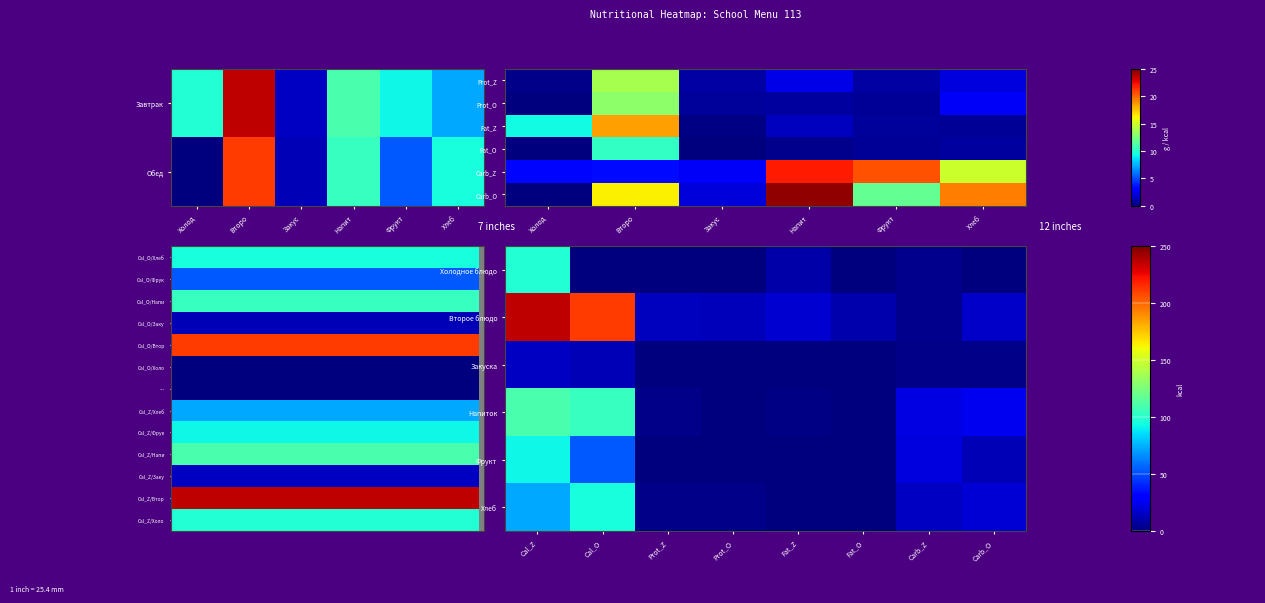

What is the sum of the values at Закус and Фрукт?

107.0